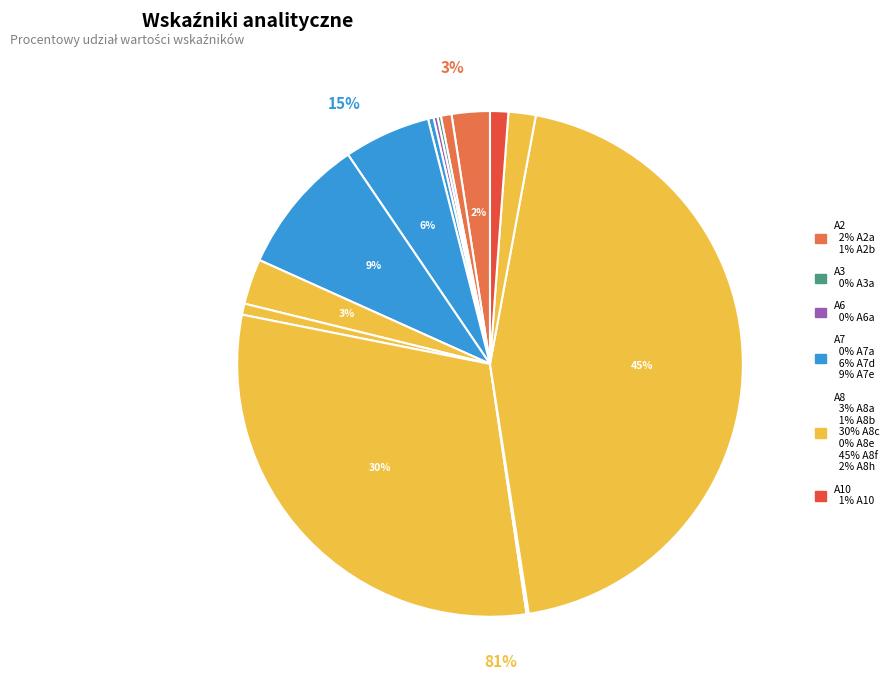

Does A8a represent more than half of the total?

No